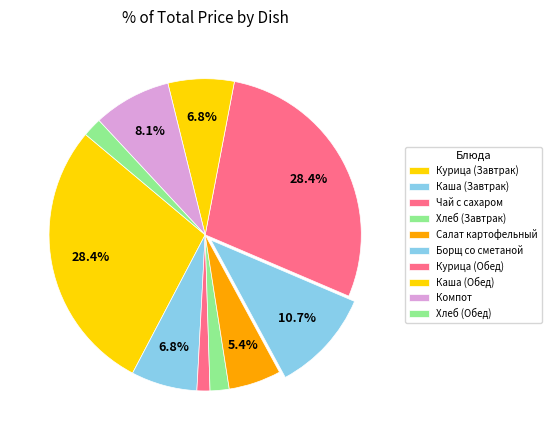

Count the number of slices in the pie.

10